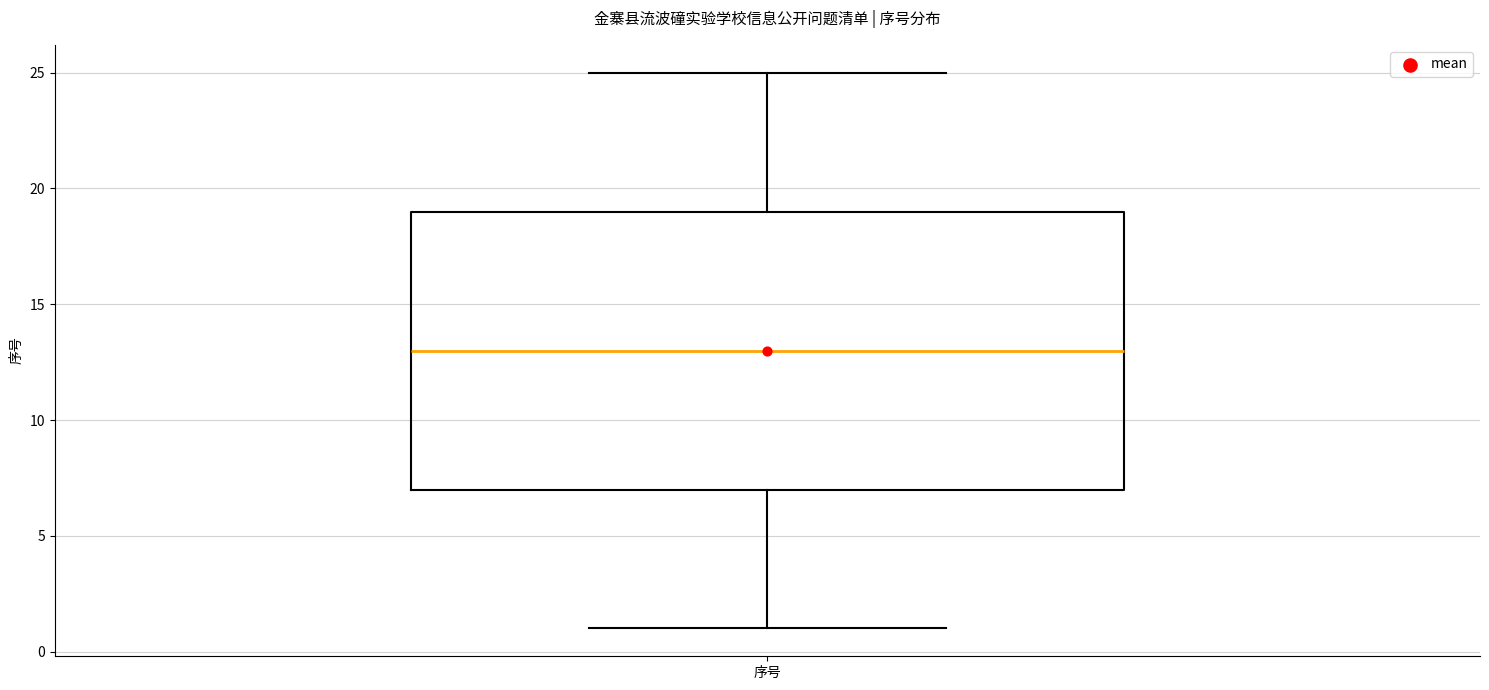

Transcribe this box plot: give where the median line is, the range the box spans, and where the two whiskers end, as read against the y-axis. The values are not printed on the chart, so give them approximately, as read against the axis.

median 13, box 7 to 19, whiskers 1 to 25